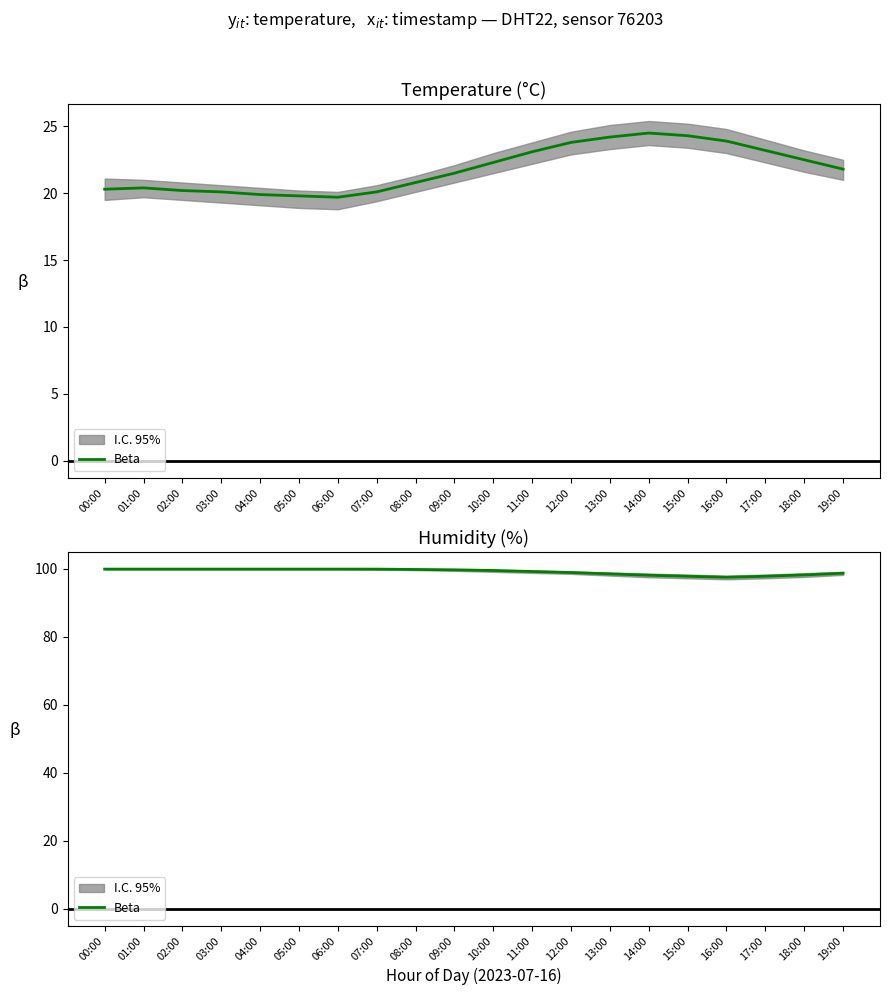

True or false: there are more than 2 points higher than both neighbors.

False